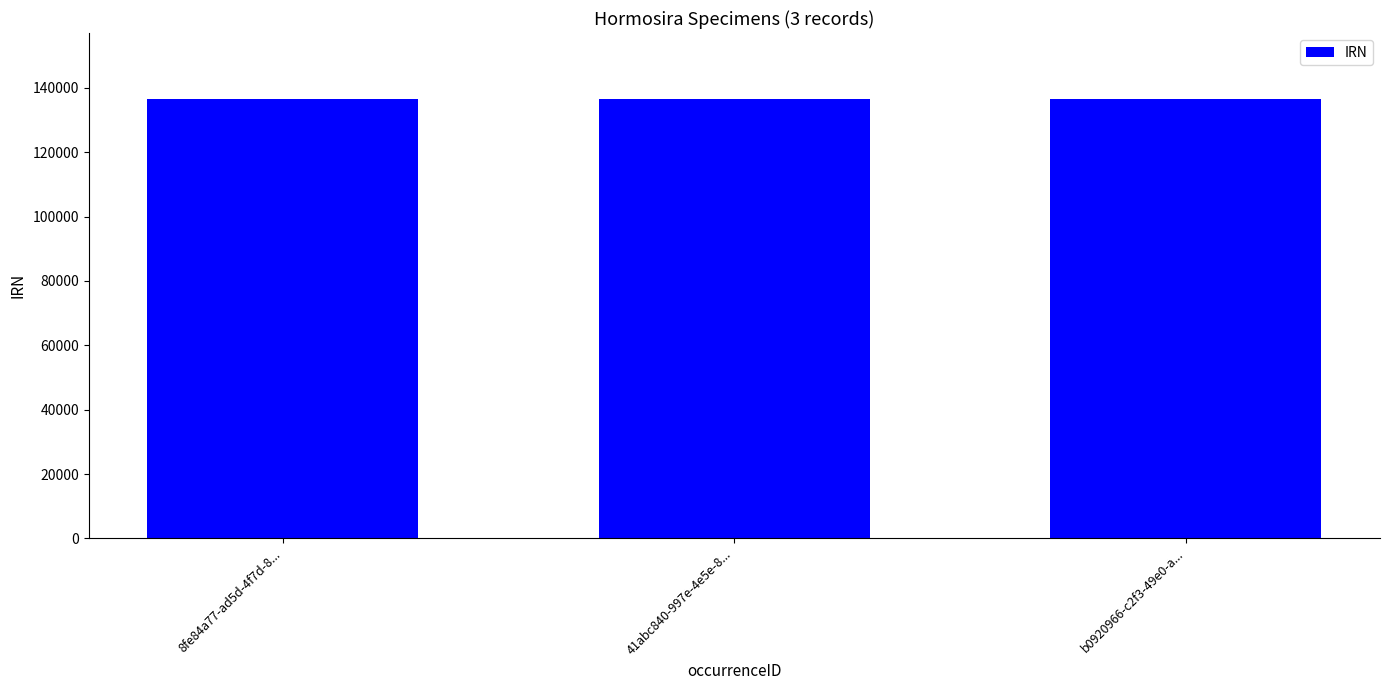

Approximately how many times larger is the value at b0920966-c2f3-49e0-a... compared to 41abc840-997e-4e5e-8...?

1.0